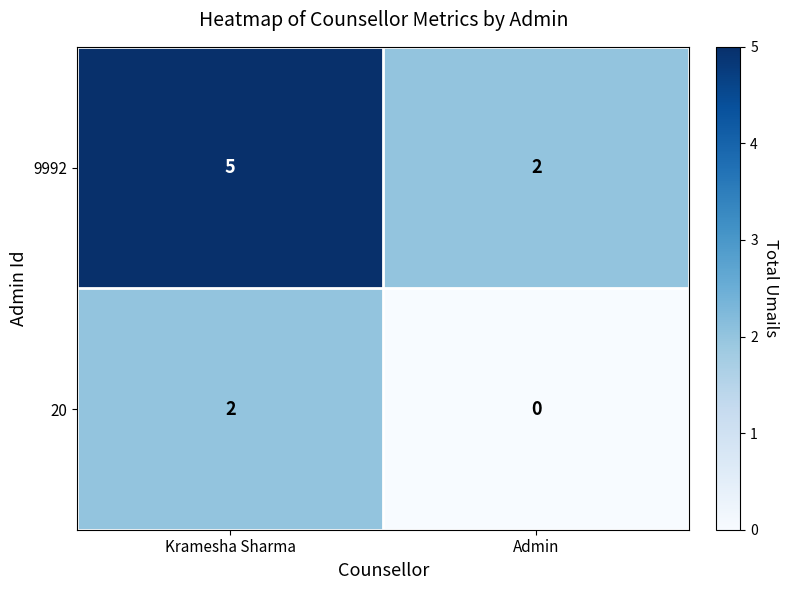

At how many categories does at least one series exceed 1?

2